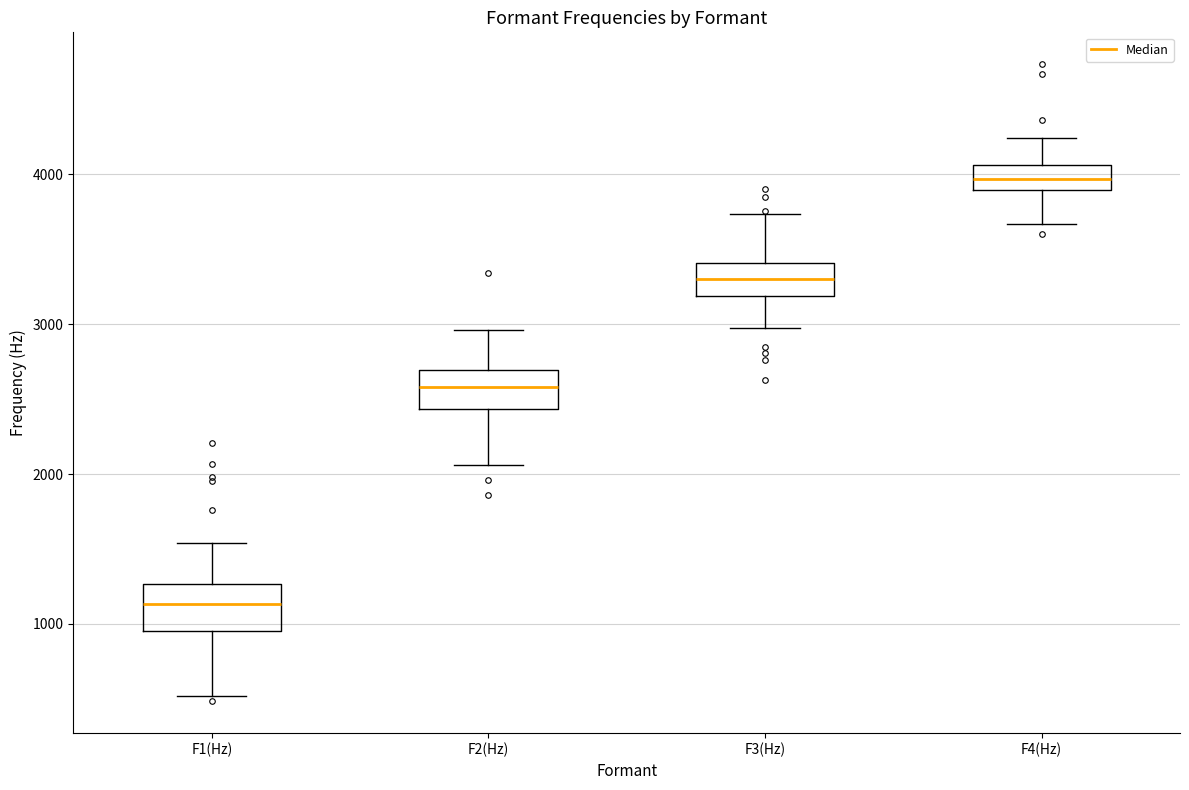

Where does the lower whisker of the box for F1(Hz) end on the y-axis? The values are not printed on the chart, so give them approximately, as read against the axis.

500